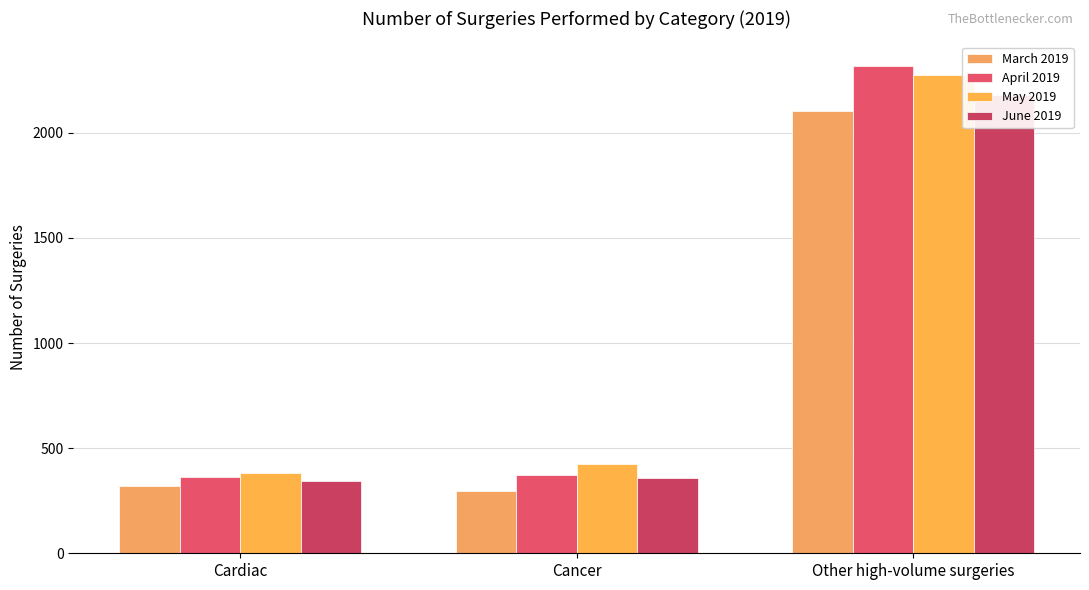

What is the label of the 3rd bar from the right?

Cardiac